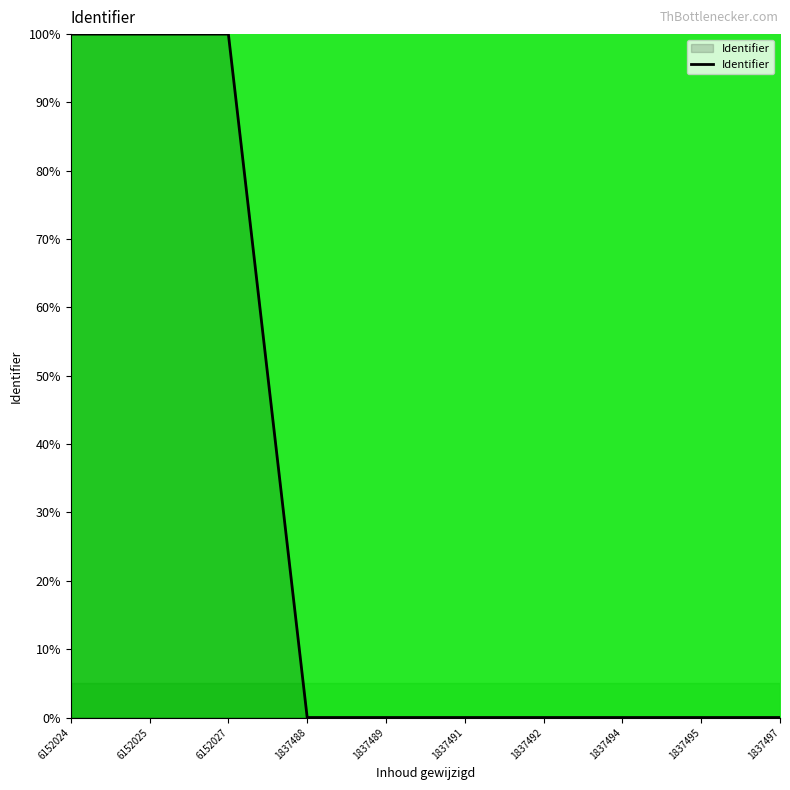

What is the sum of all values?

300.0